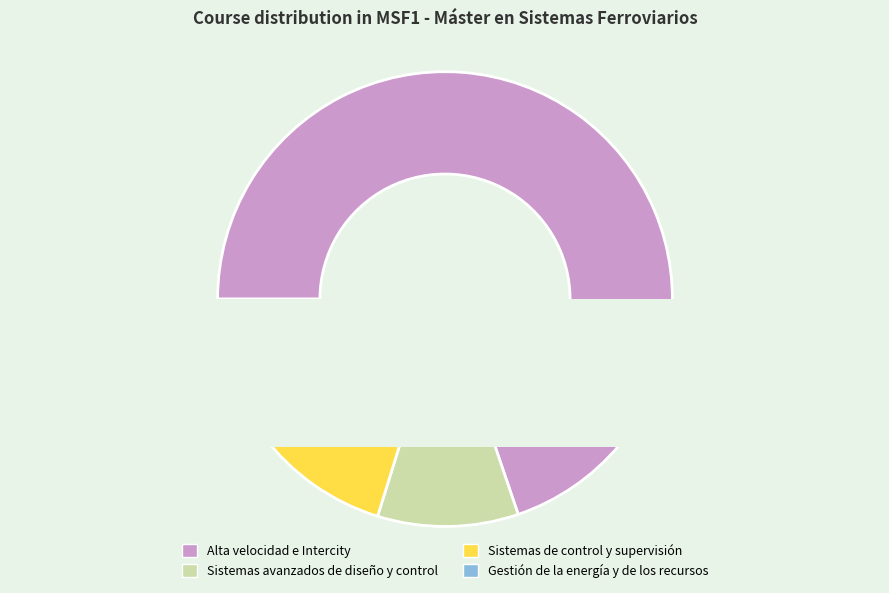

Between Sistemas de control y supervisión and Alta velocidad e Intercity, which is larger?

Alta velocidad e Intercity